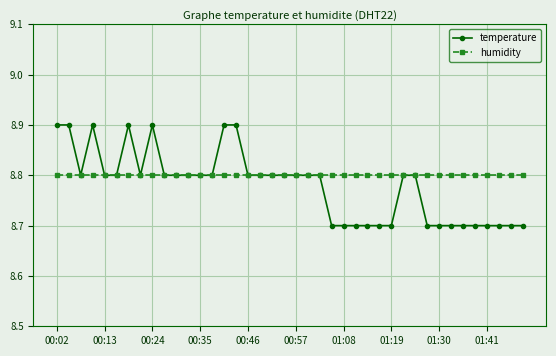

List the series in order of their peak value, lowest first.

humidity, temperature